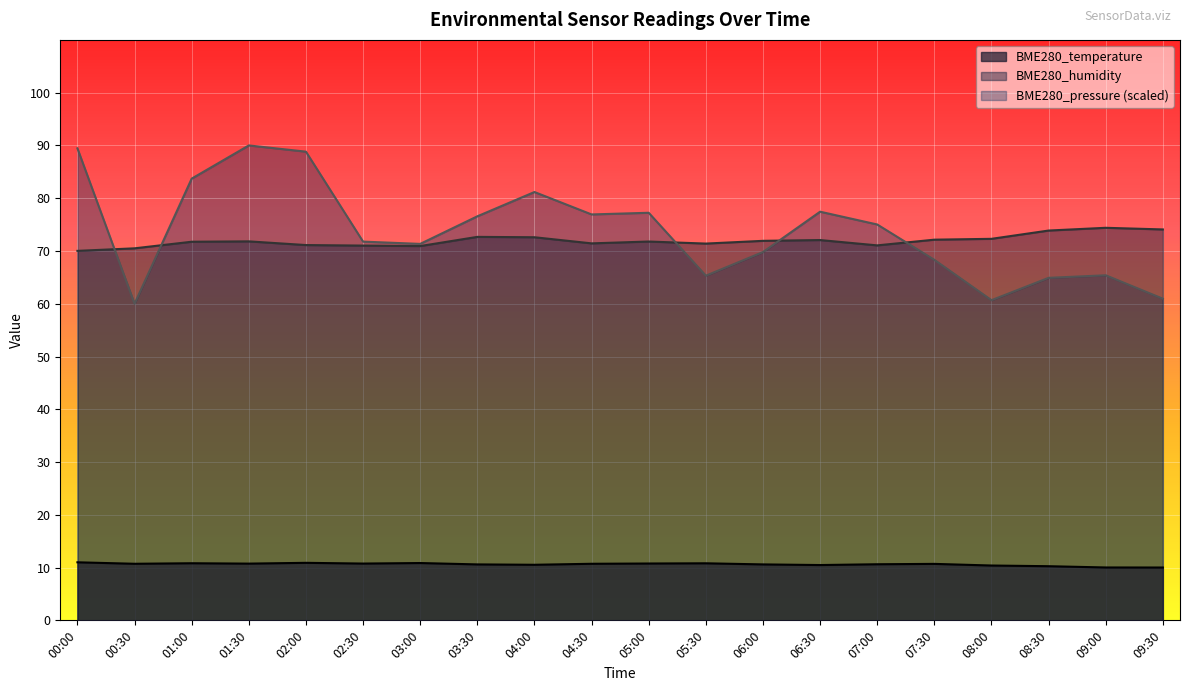

List the series in order of their peak value, highest first.

BME280_pressure (scaled), BME280_humidity, BME280_temperature